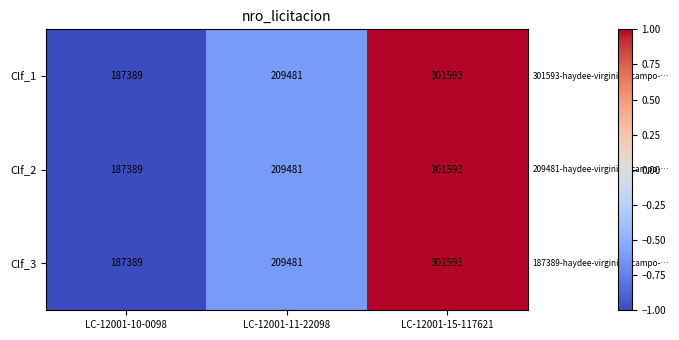

What is the difference between the maximum and minimum values in the Clf_3 series?

114204